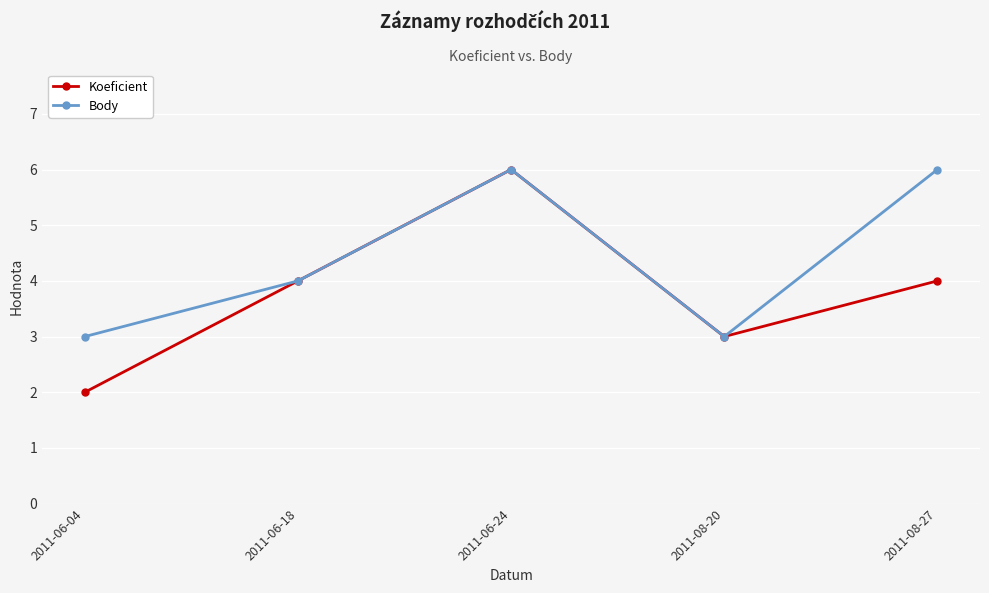

What is the label of the 3rd point from the left?

2011-06-24